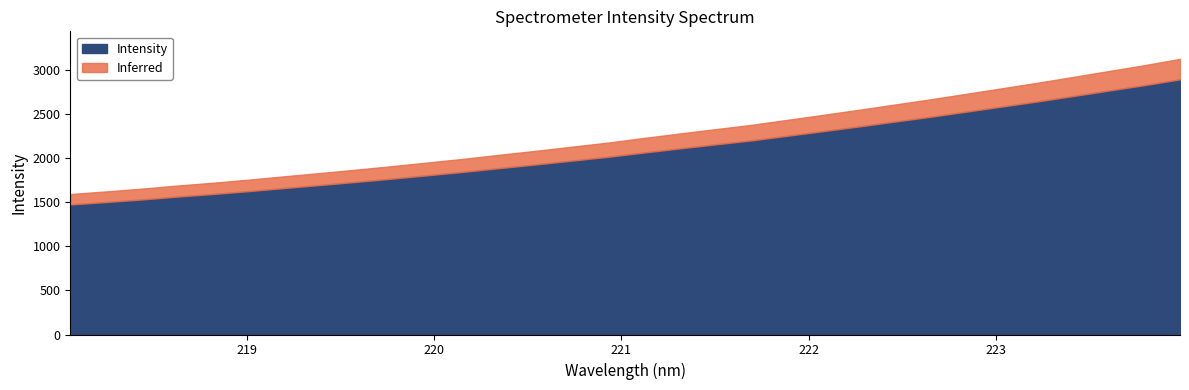

Reading left to right, extract all data points from this chart.

1473.3	1500.7	1529.8	1562.8	1592.3	1625.1	1660.1	1694.4	1730.1	1766.6	1805.0	1844.0	1885.7	1927.0	1969.7	2012.4	2060.7	2107.5	2153.2	2198.0	2250.2	2302.6	2355.8	2410.6	2465.3	2523.1	2581.2	2639.5	2700.7	2762.8	2824.6	2890.6